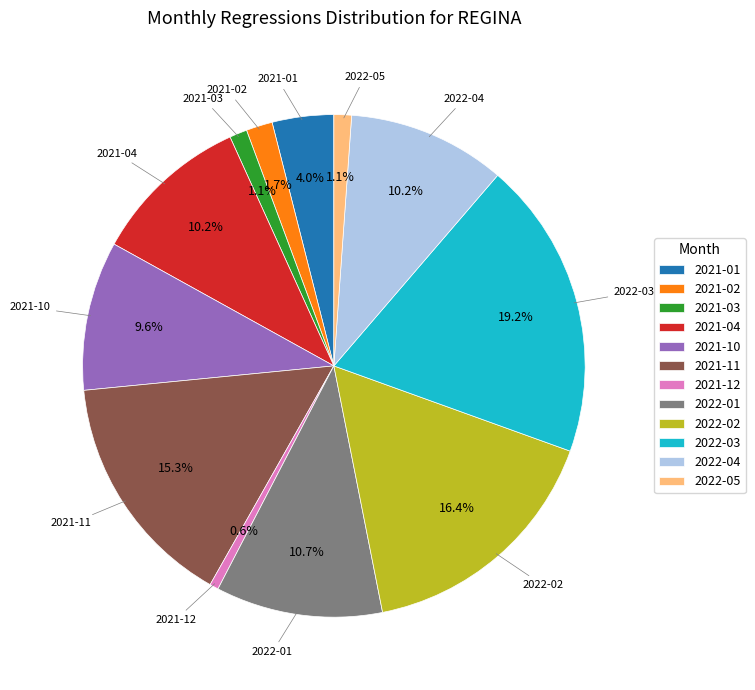

Count the number of slices in the pie.

12